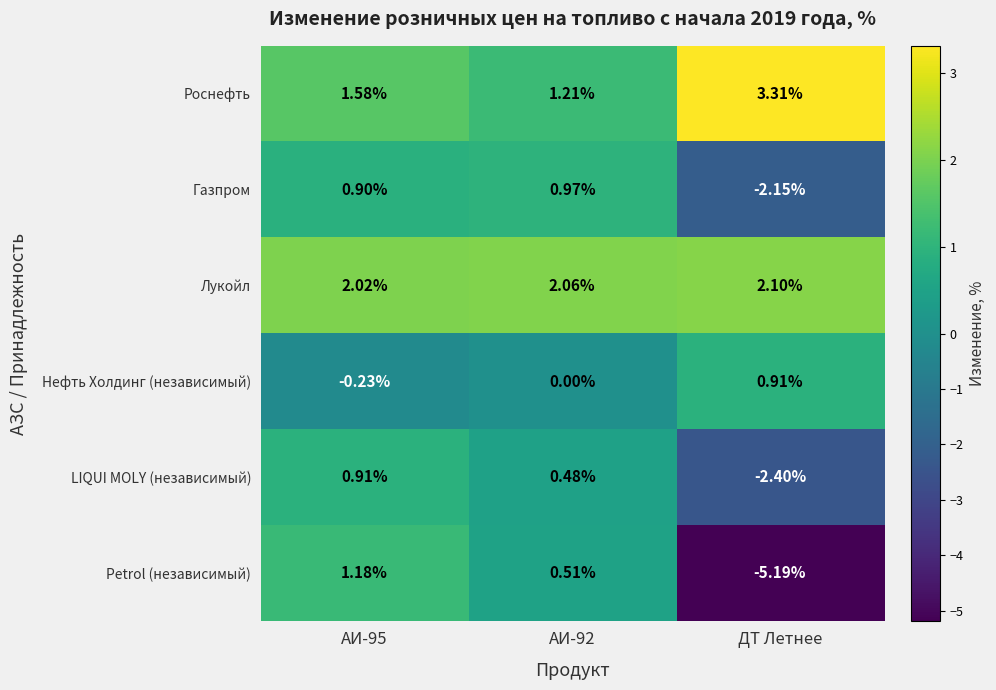

Is the value of Роснефть at АИ-95 greater than the value of Нефть Холдинг (независимый) at АИ-92?

Yes